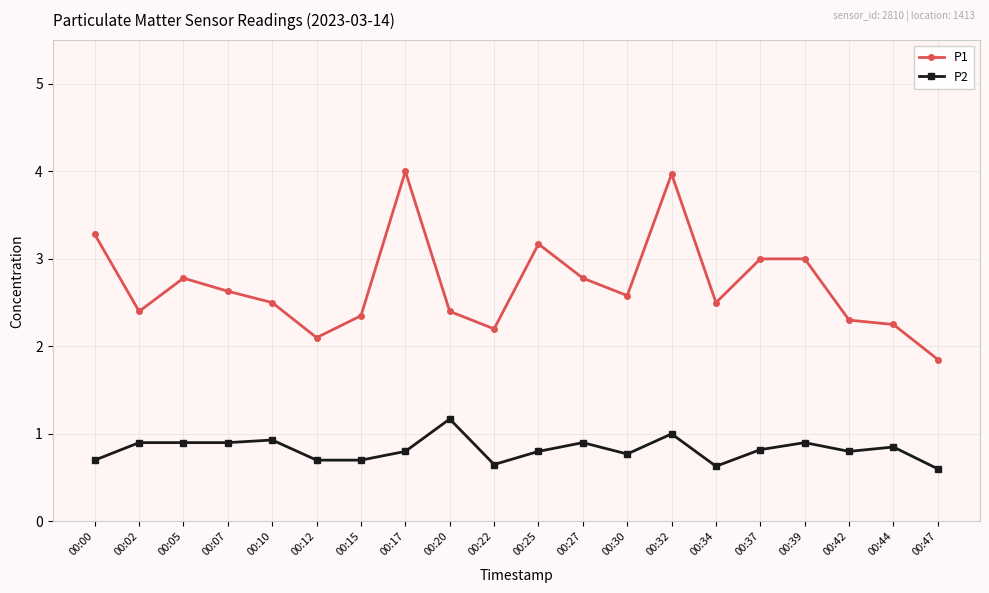

Is it true that P2 equals 0.9 at 00:07?

True